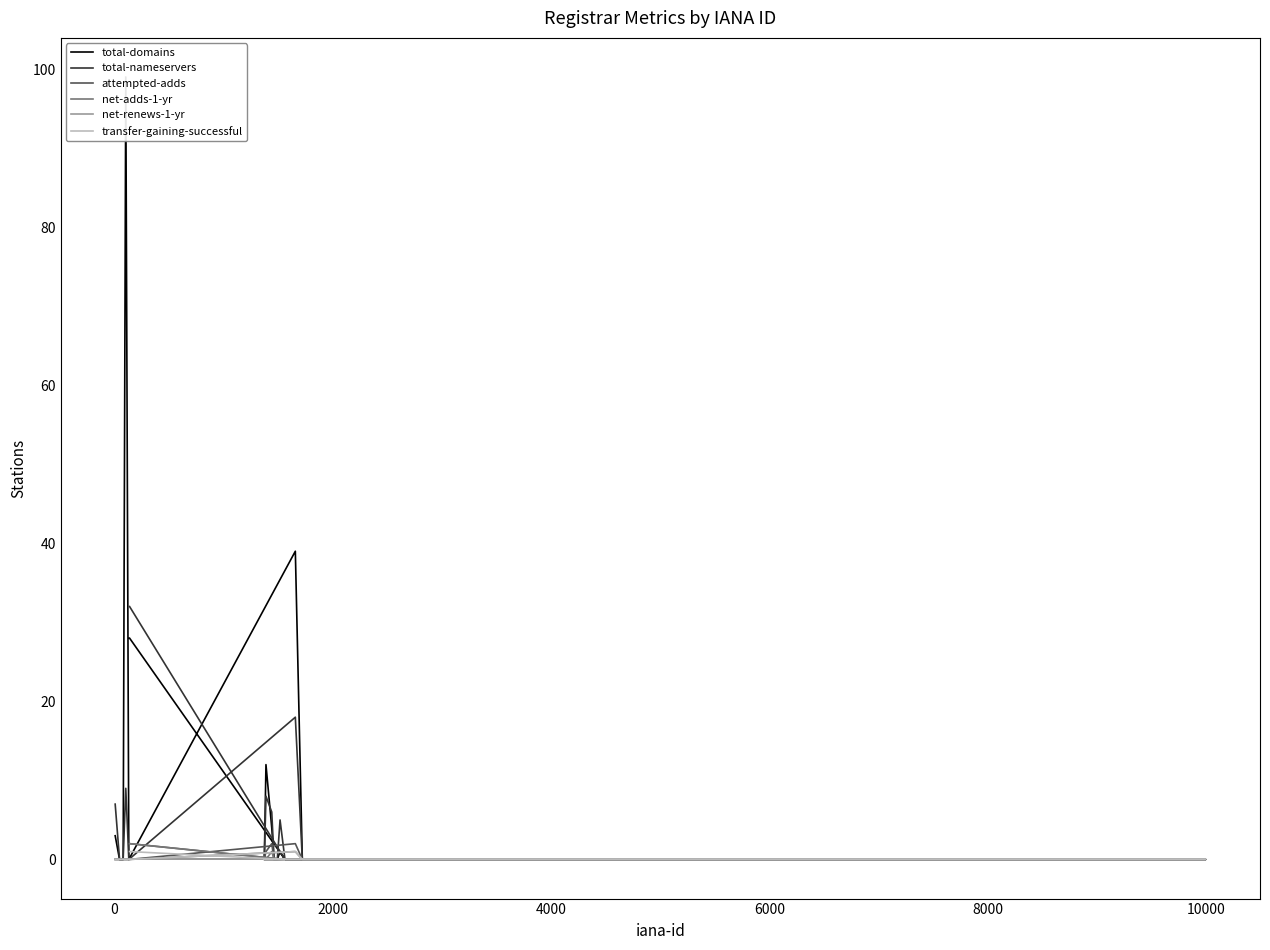

What is the difference between the maximum and second lowest values in the net-adds-1-yr series?

2